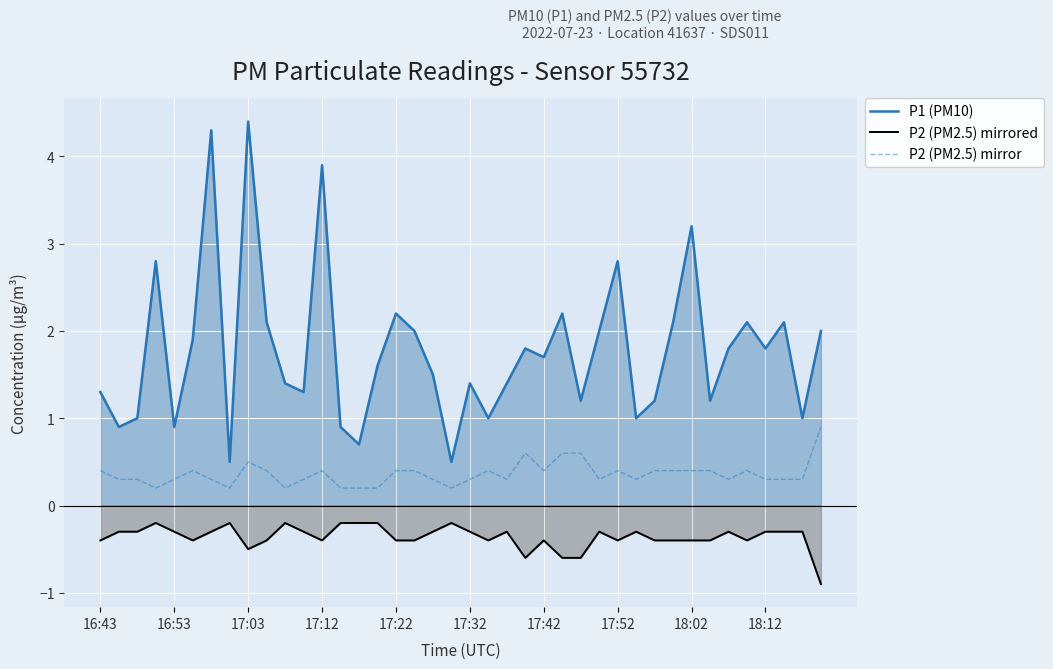

Reading left to right, what are all the values shown in this chart?

P1 (PM10): 1.3	0.9	1.0	2.8	0.9	1.9	4.3	0.5	4.4	2.1	1.4	1.3	3.9	0.9	0.7	1.6	2.2	2.0	1.5	0.5	1.4	1.0	1.4	1.8	1.7	2.2	1.2	2.0	2.8	1.0	1.2	2.1	3.2	1.2	1.8	2.1	1.8	2.1	1.0	2.0
P2 (PM2.5) mirrored: -0.4	-0.3	-0.3	-0.2	-0.3	-0.4	-0.3	-0.2	-0.5	-0.4	-0.2	-0.3	-0.4	-0.2	-0.2	-0.2	-0.4	-0.4	-0.3	-0.2	-0.3	-0.4	-0.3	-0.6	-0.4	-0.6	-0.6	-0.3	-0.4	-0.3	-0.4	-0.4	-0.4	-0.4	-0.3	-0.4	-0.3	-0.3	-0.3	-0.9
P2 (PM2.5) mirror: 0.4	0.3	0.3	0.2	0.3	0.4	0.3	0.2	0.5	0.4	0.2	0.3	0.4	0.2	0.2	0.2	0.4	0.4	0.3	0.2	0.3	0.4	0.3	0.6	0.4	0.6	0.6	0.3	0.4	0.3	0.4	0.4	0.4	0.4	0.3	0.4	0.3	0.3	0.3	0.9